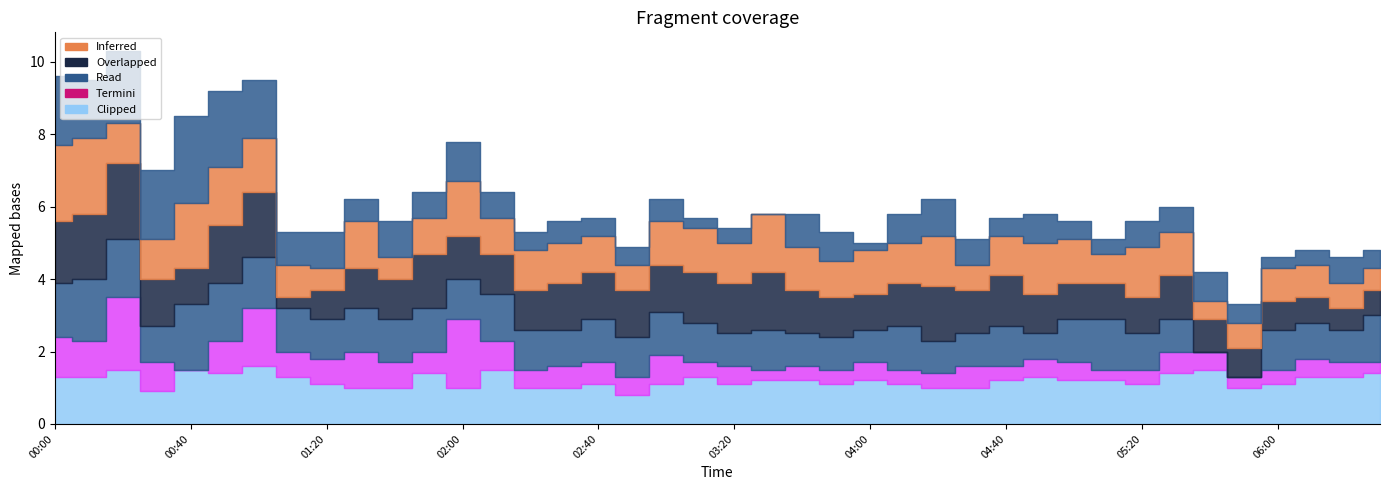

What position from the left is 04:10?

26